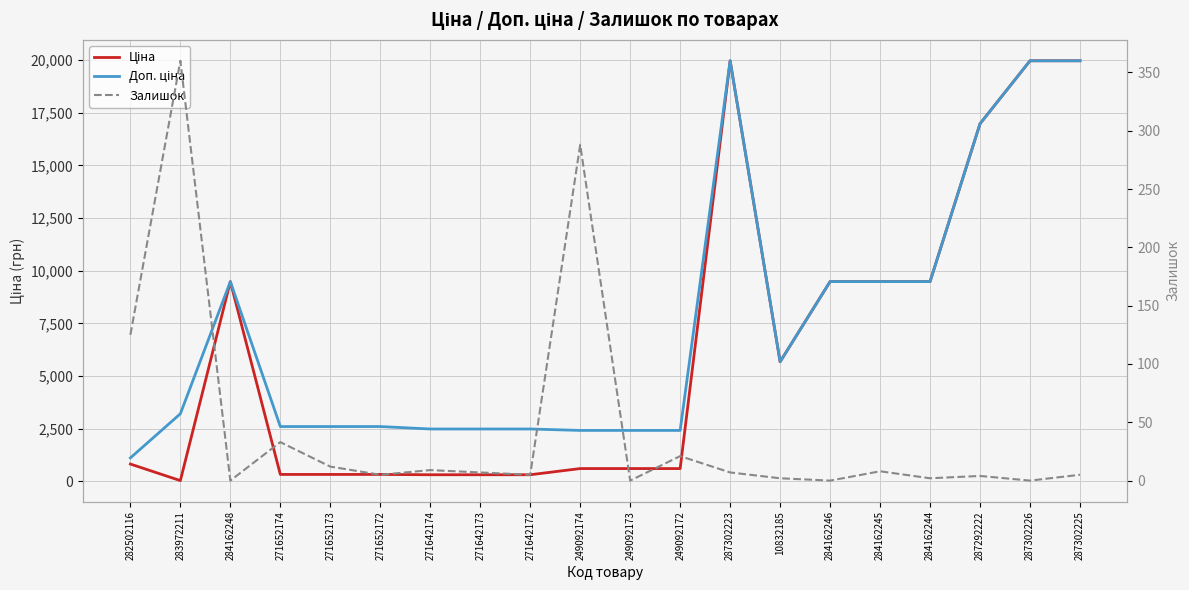

What is the sum of all Доп. ціна values?

147263.8